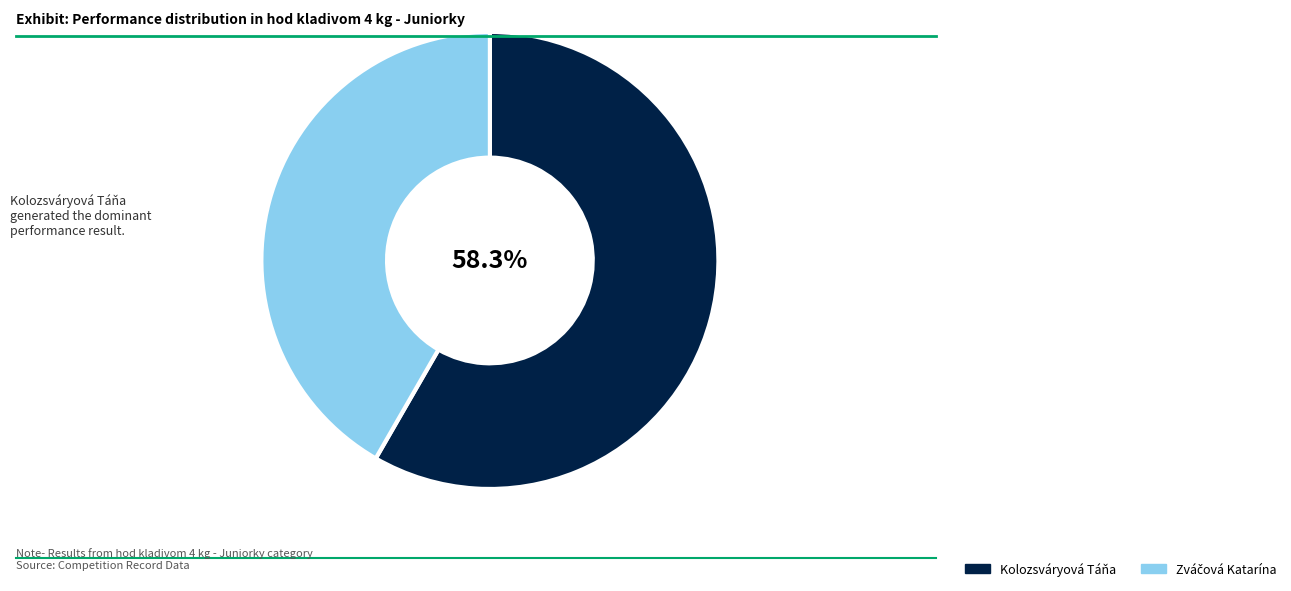

Is there any slice that represents more than half of the pie?

Yes